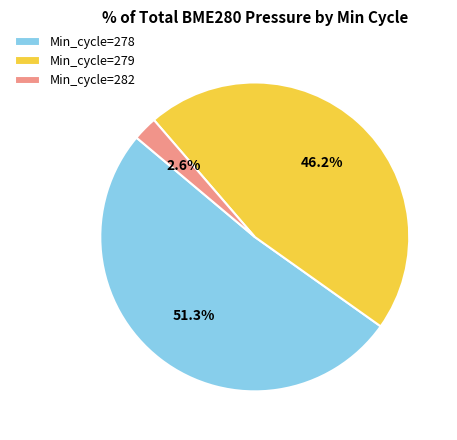

Is there a majority slice in this chart?

Yes